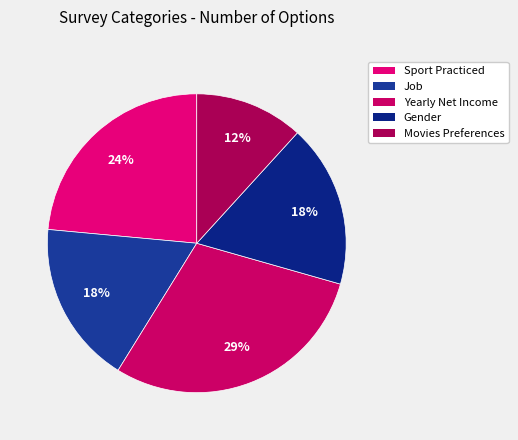

To the nearest percent, what percentage of the pie is Gender?

18%